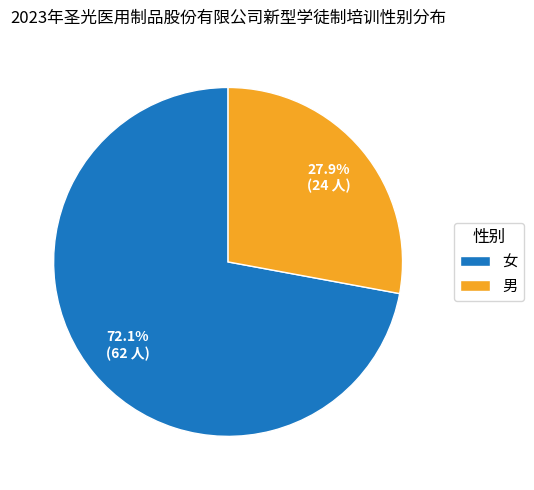

Count the number of slices in the pie.

2